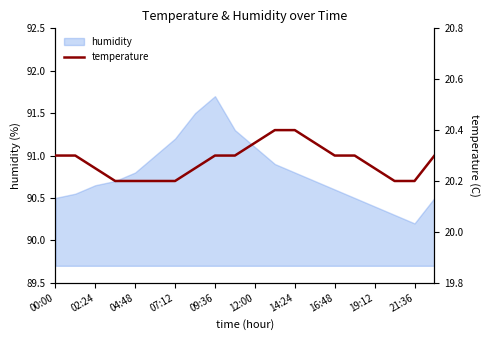

Which category has the highest value in the humidity series?

09:36